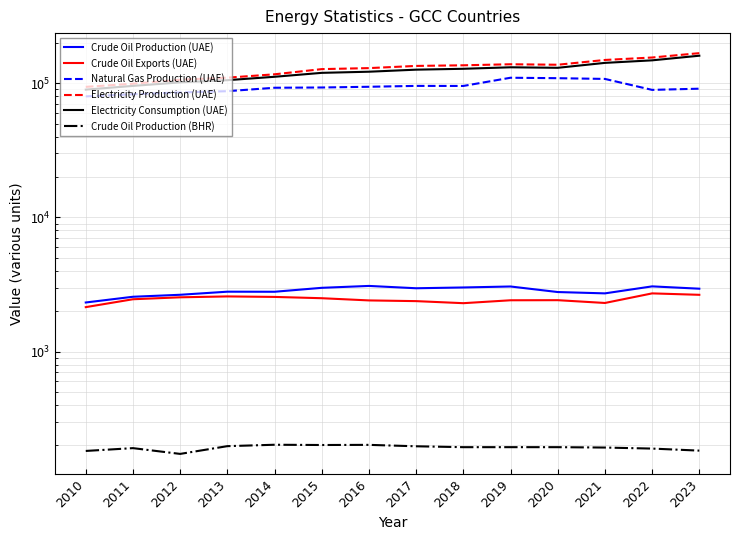

Is the value of Electricity Consumption (UAE) at 2013 greater than the value of Electricity Production (UAE) at 2016?

No